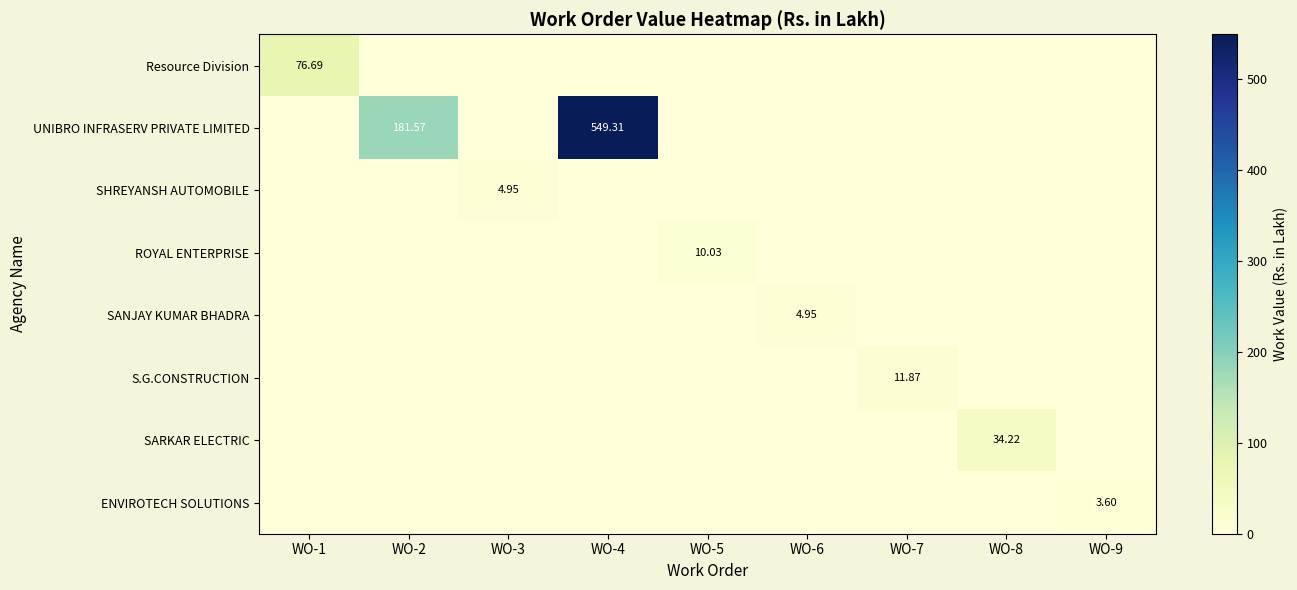

Between WO-1 and WO-8, which is larger?

WO-1